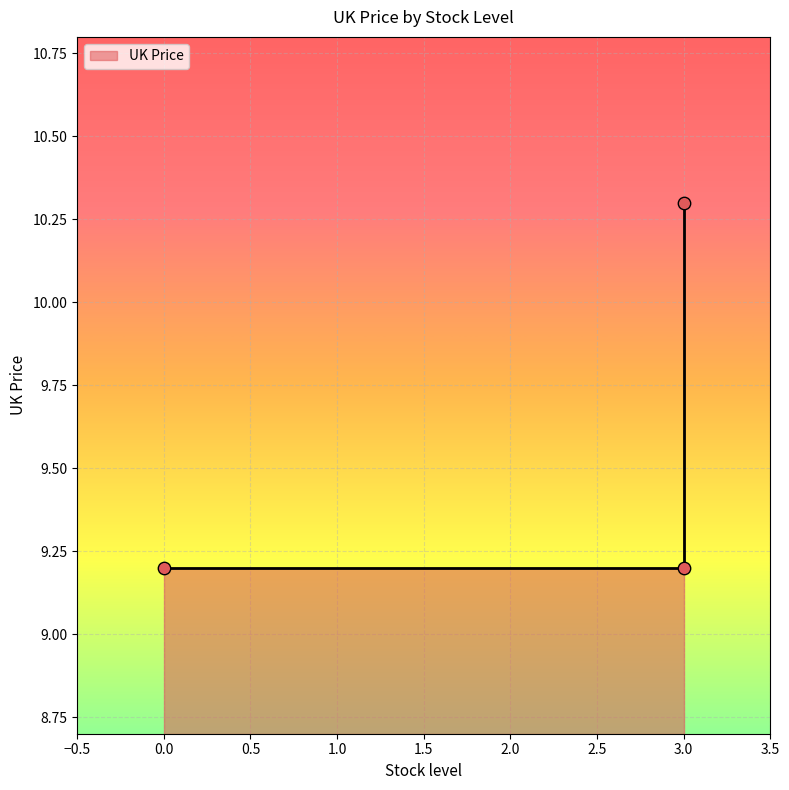

Which has a higher value, 3 or 3?

3